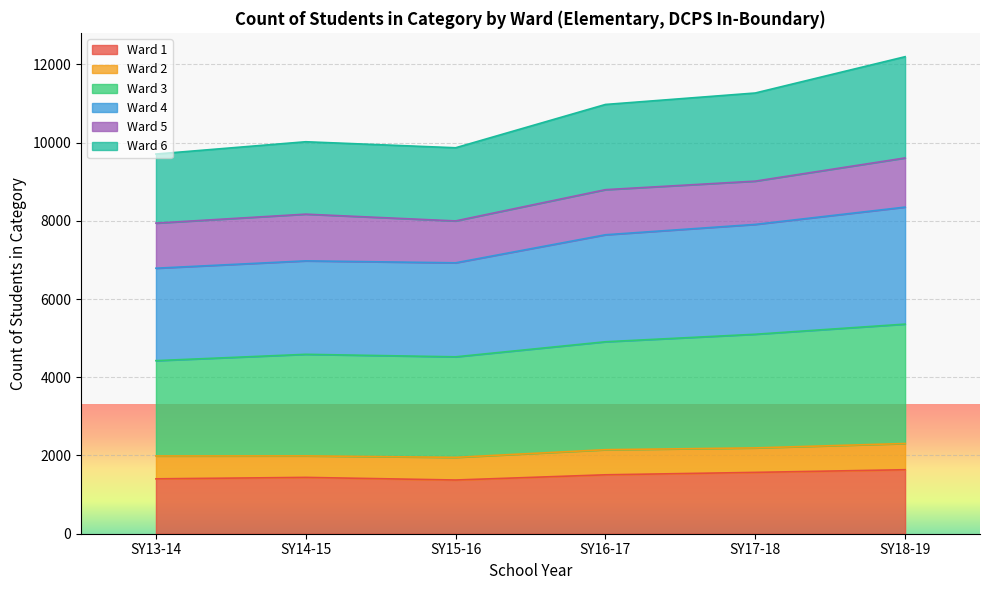

What is the label of the 3rd point from the right?

SY16-17